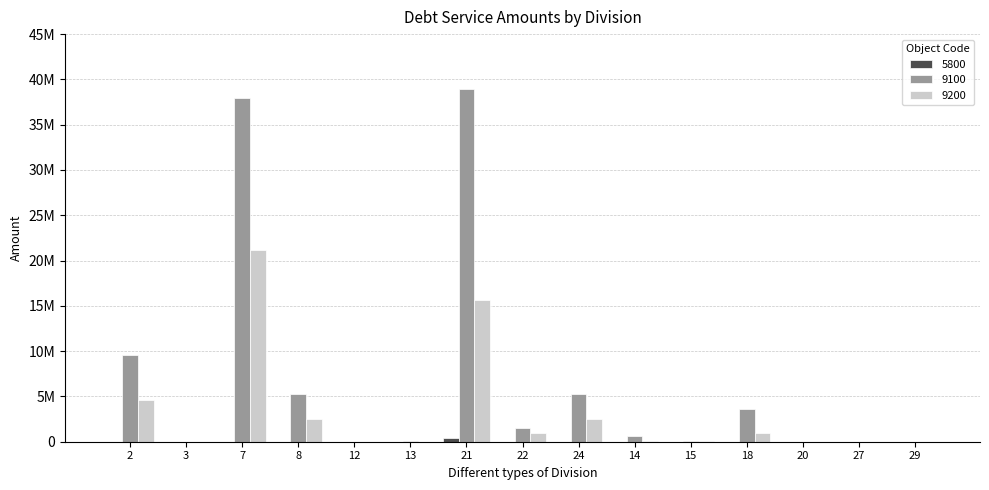

Reading left to right, extract all data points from this chart.

5800: 16362.0	0.0	0.0	4900.0	0.0	0.0	409633.8	2025.0	5525.0	0.0	0.0	0.0	0.0	0.0	0.0
9100: 9622444.0	0.0	37971714.2	5311804.0	0.0	77464.0	38978859.7	1525775.9	5316044.0	589878.6	95588.2	3638148.1	0.0	0.0	0.0
9200: 4584765.0	0.0	21208746.0	2488402.0	0.0	4150.7	15653669.1	991303.9	2495307.0	124045.8	31842.0	919774.1	0.0	0.0	0.0